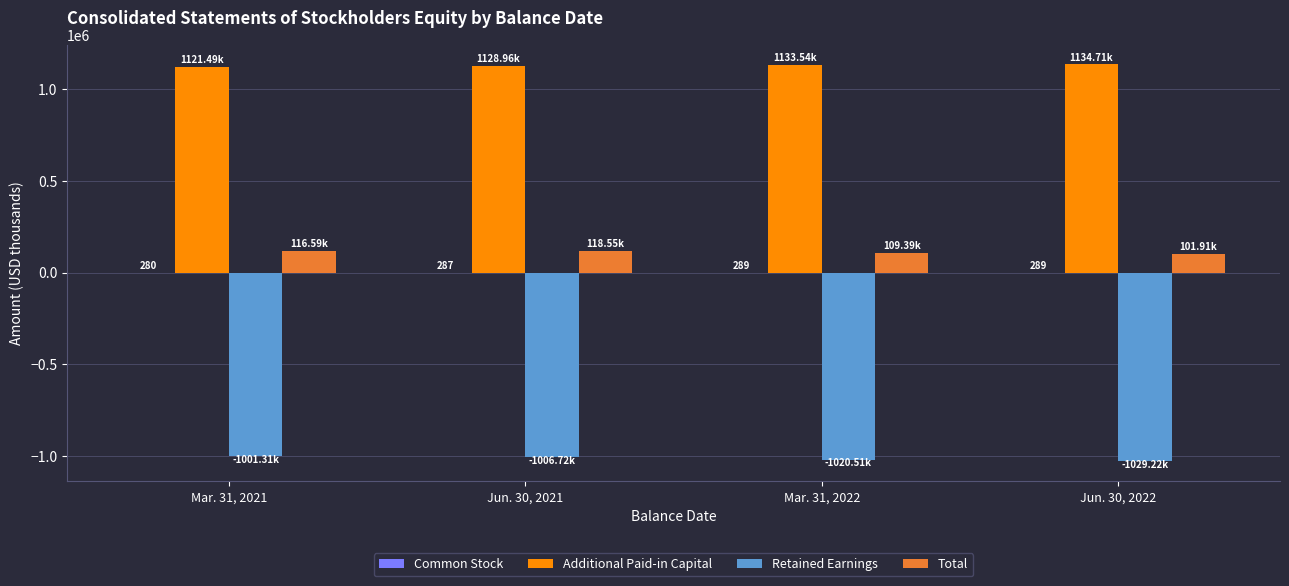

What is the sum of all Total values?

446447